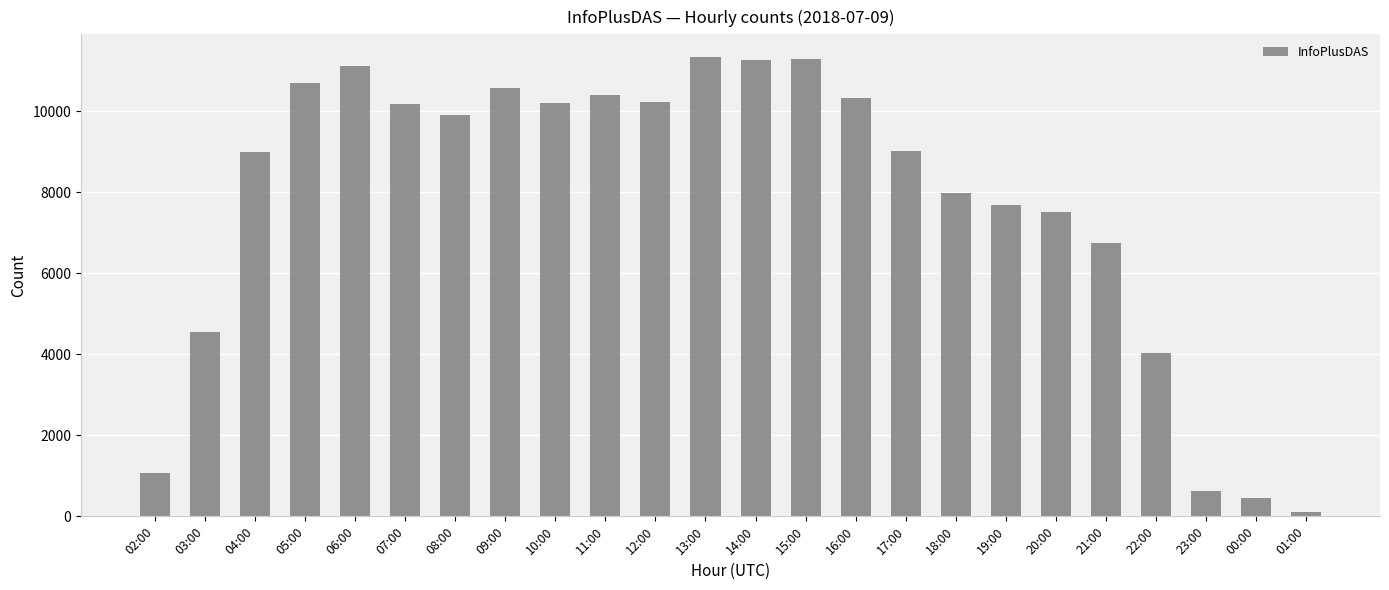

Which category has the lowest value across all series?

01:00